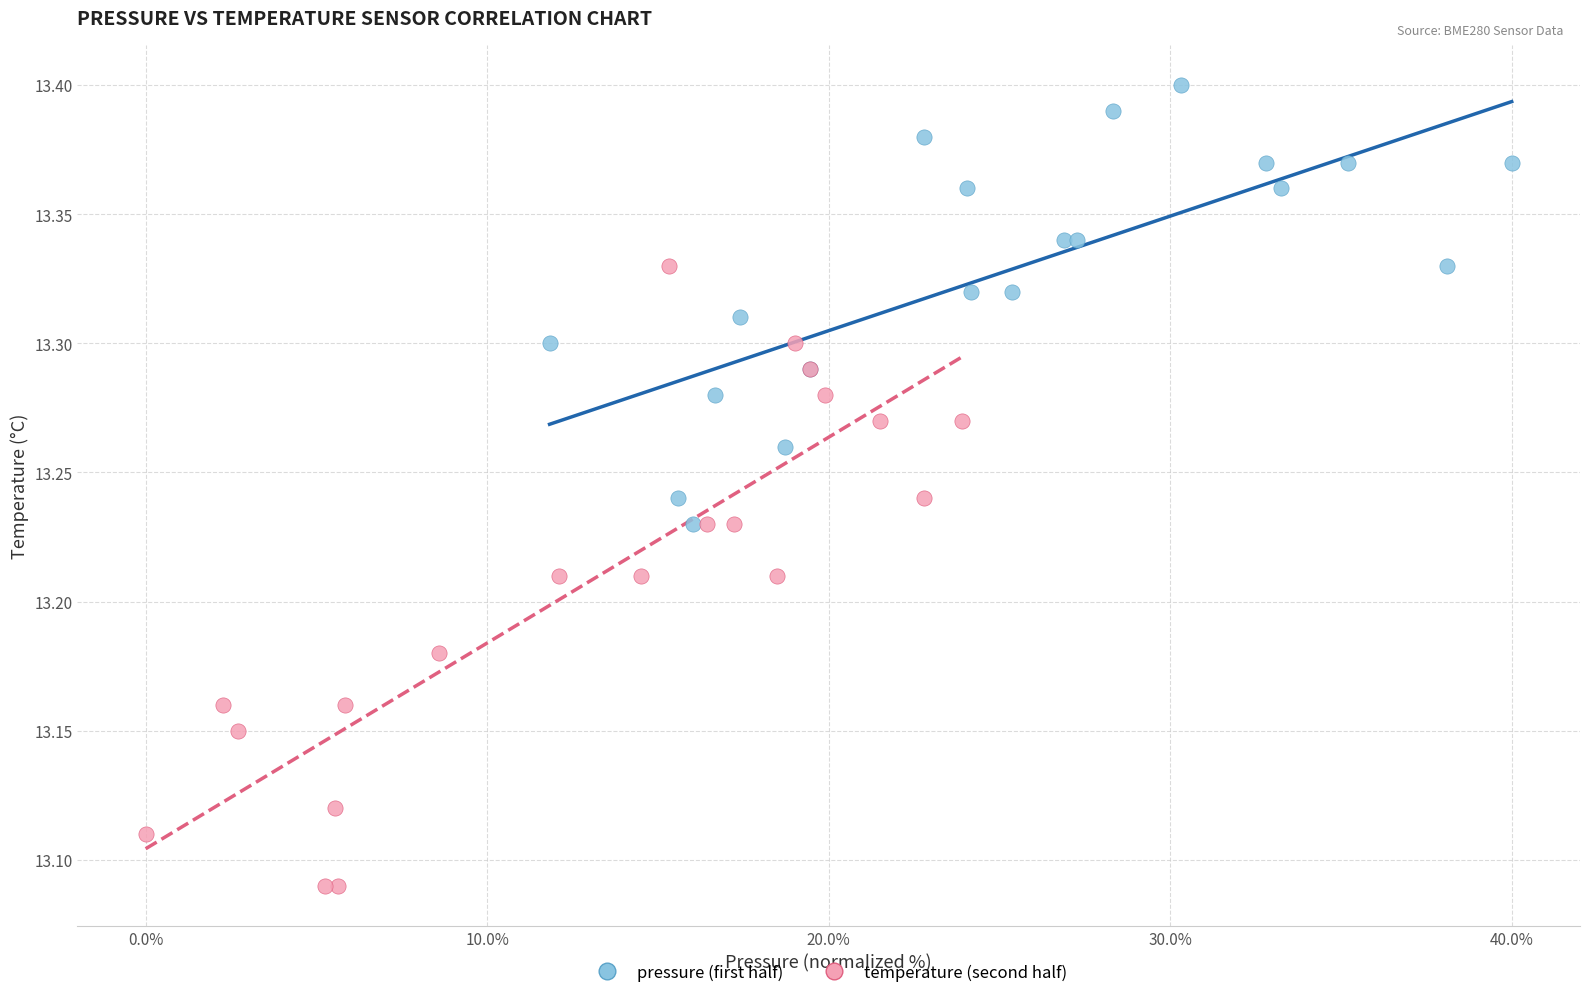

Which series reaches the minimum Y coordinate?

temperature (second half)